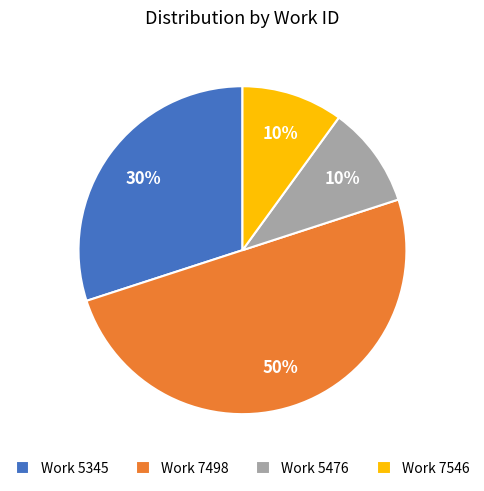

Which category has the biggest portion of the pie?

Work 7498